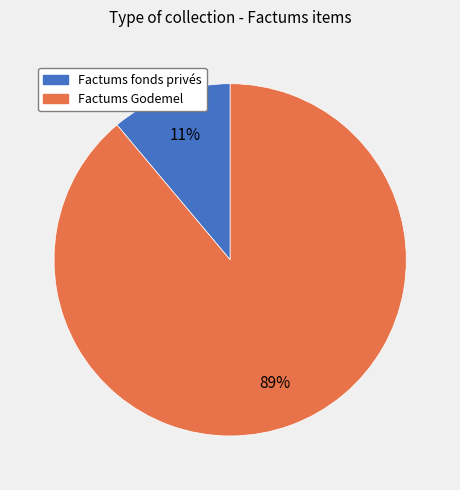

To the nearest percent, what is the difference between the largest and smallest slice percentages?

78%